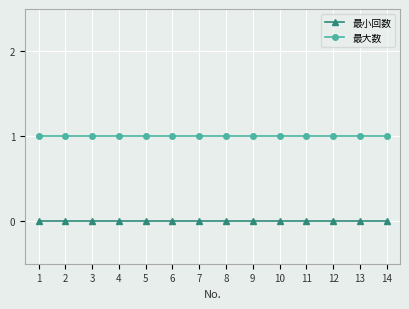

Rank the series by their average value, from lowest to highest.

最小回数, 最大数